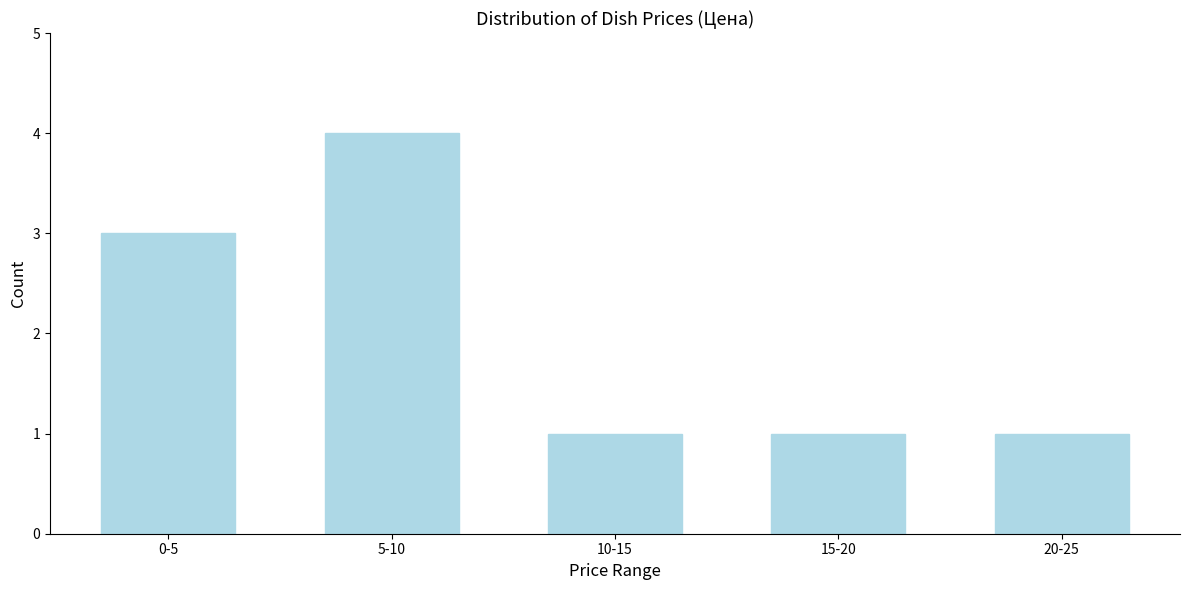

Reading right to left, what are all the values shown in this chart?

1	1	1	4	3